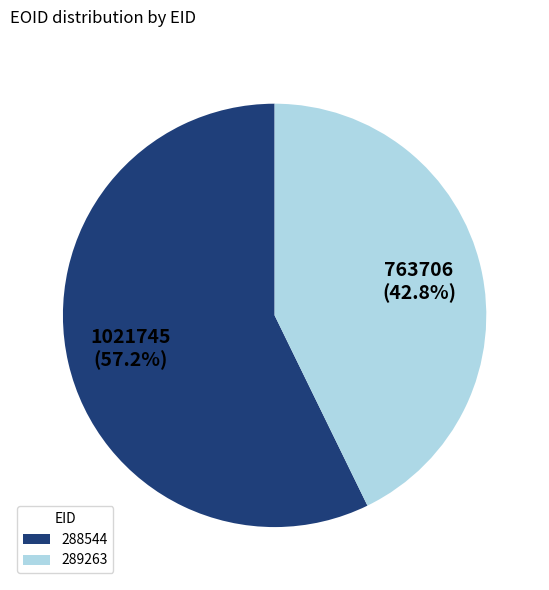

What is the ratio of the value at 289263 to the value at 288544?

0.7